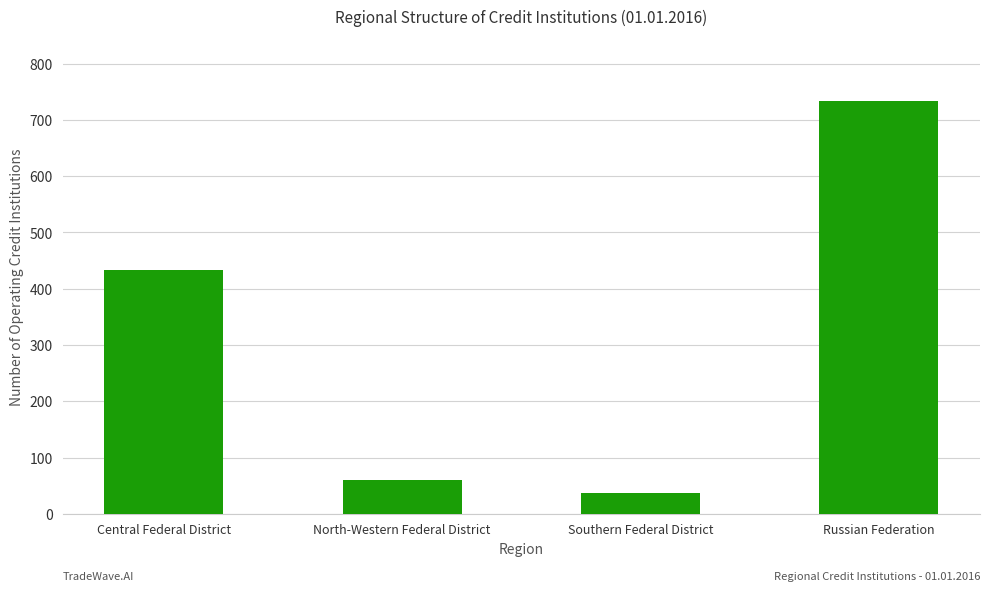

What is the difference between the maximum and minimum values?

696